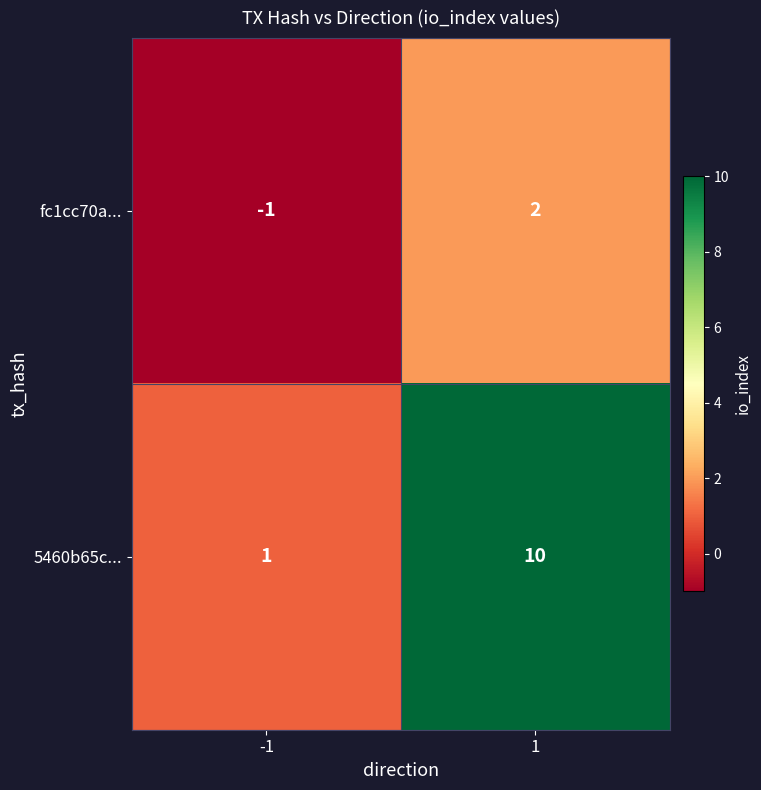

Which series has the largest range (max minus min)?

5460b65c...